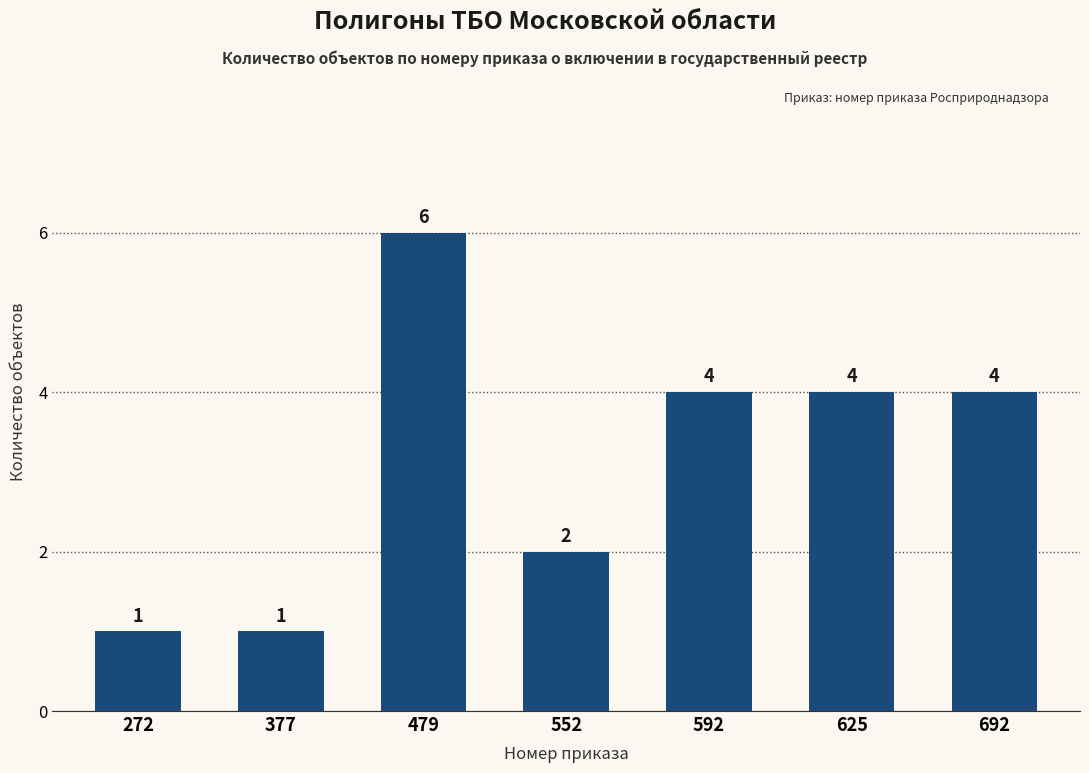

What is the ratio of the value at 552 to the value at 625?

0.5